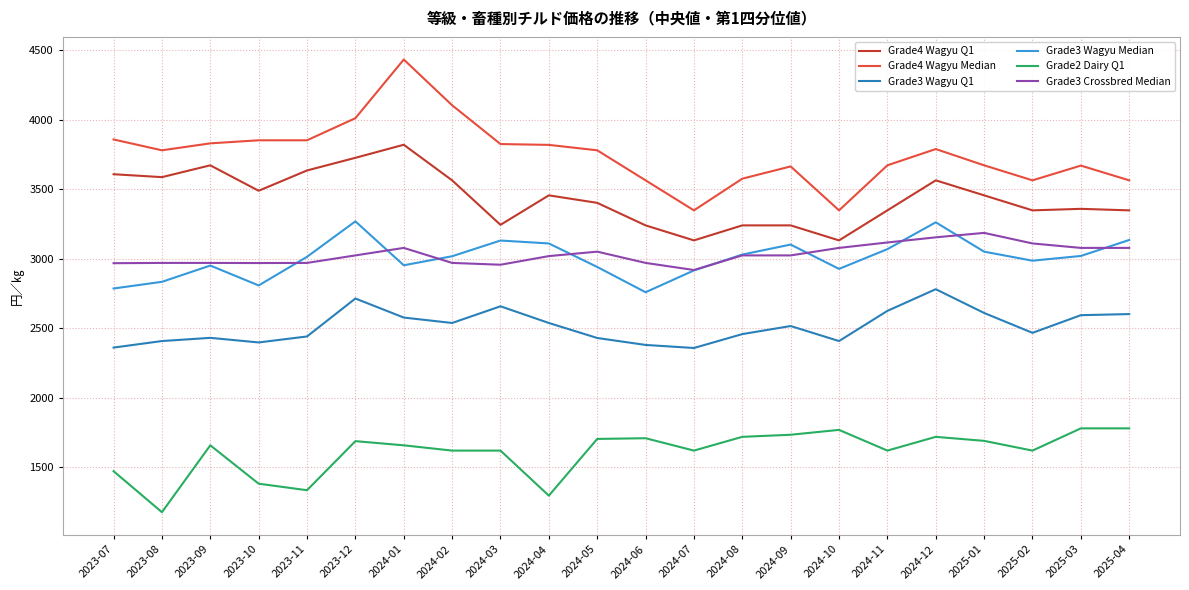

How many lines are shown in the chart?

6